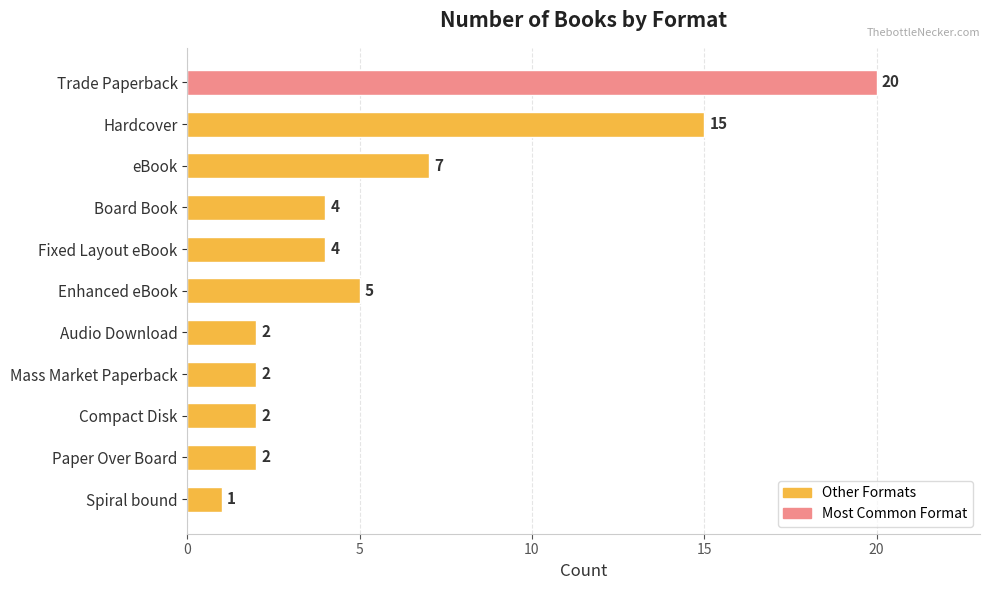

Reading bottom to top, what are all the values shown in this chart?

1	2	2	2	2	5	4	4	7	15	20